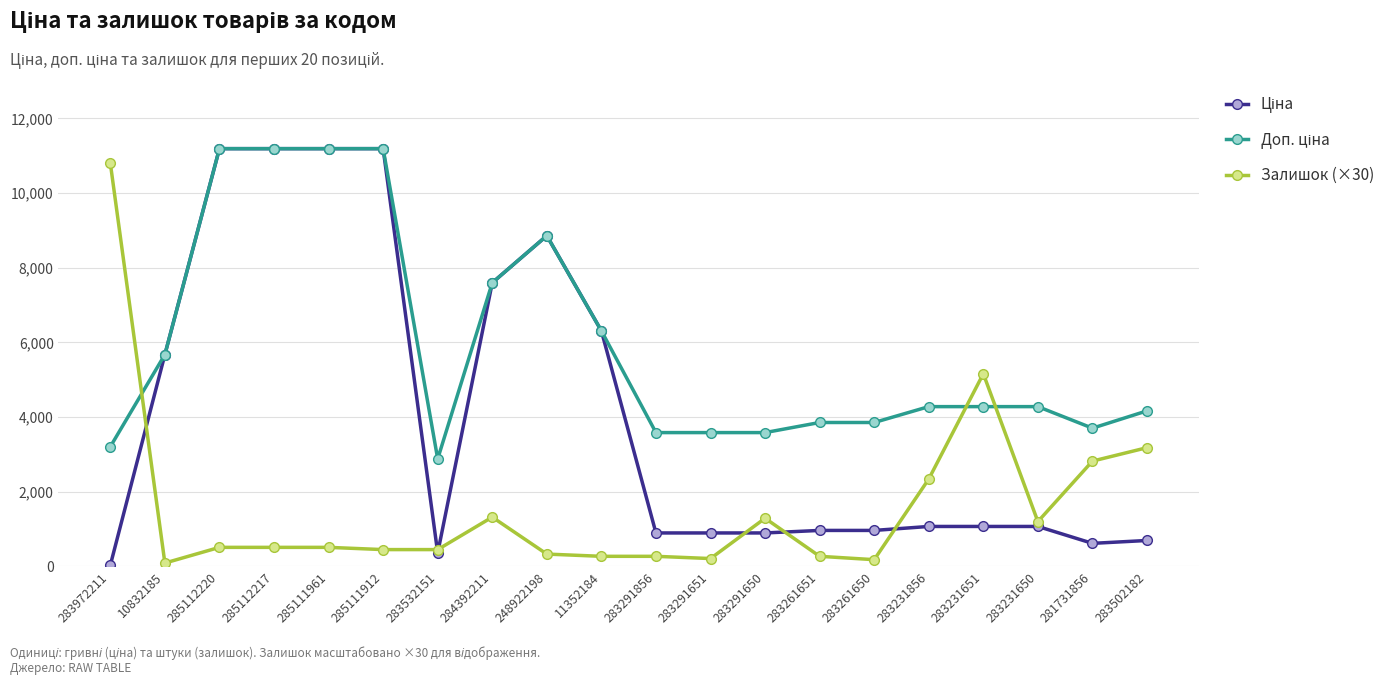

What is the highest value of the Залишок (×30) series?

10800.0